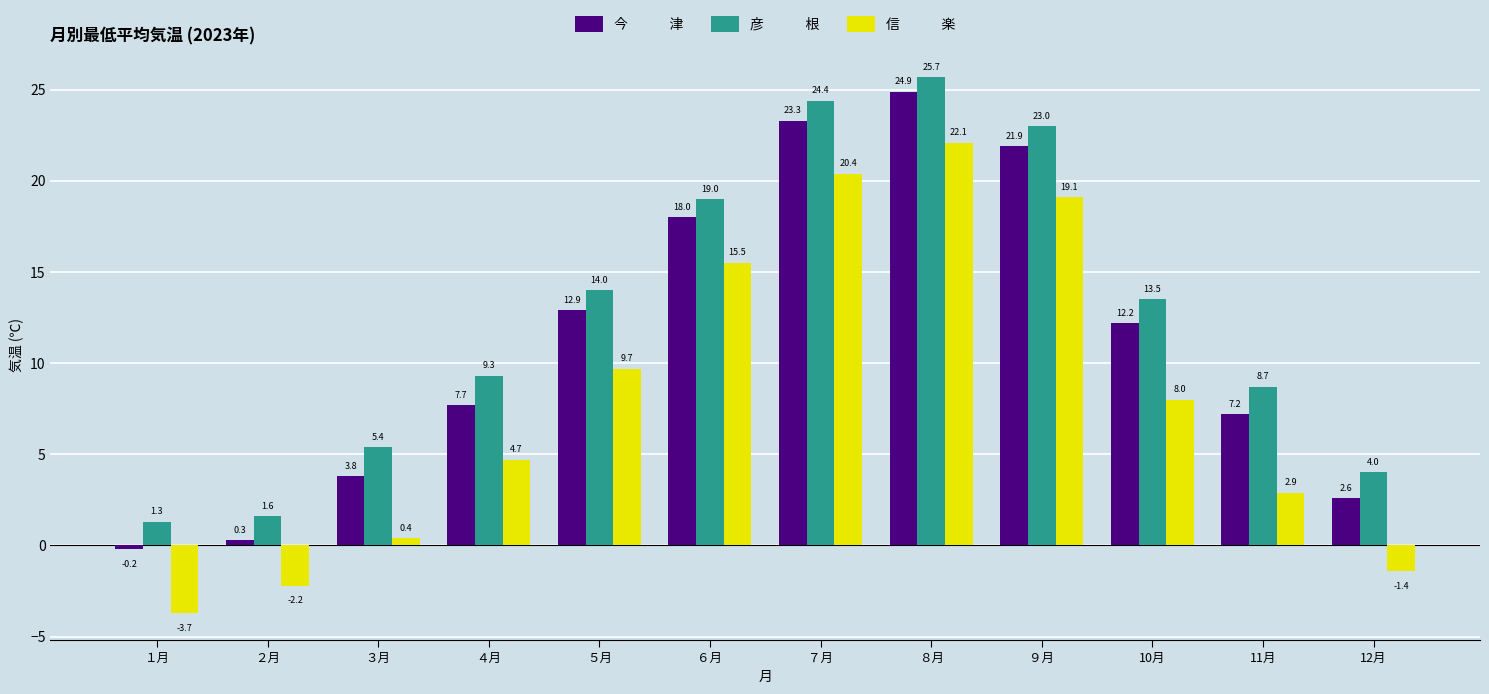

What is the greatest value displayed?

25.7